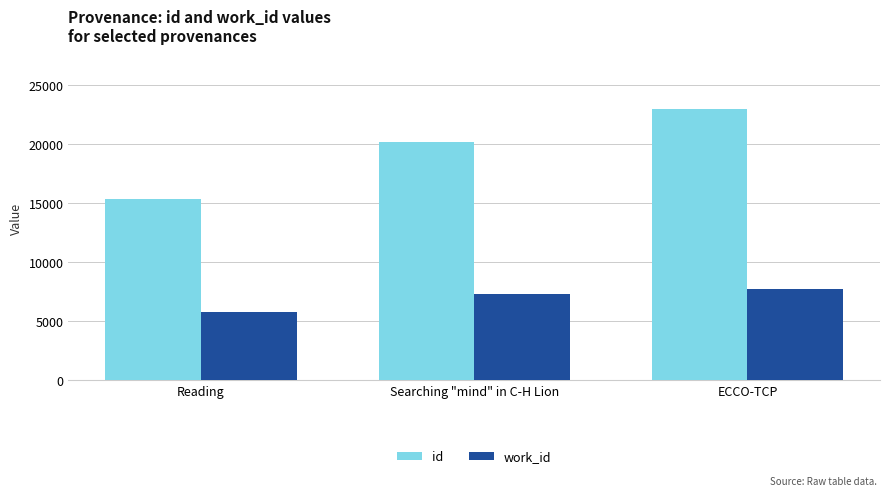

How many values in the work_id series are below 7335?

1